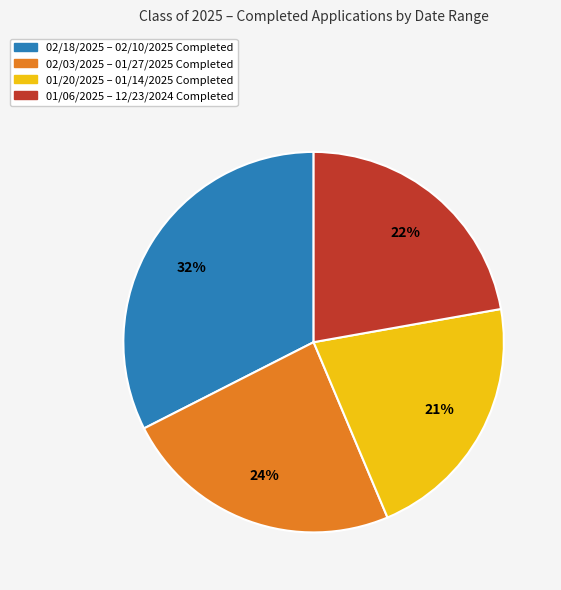

Rank the categories by value from lowest to highest.

01/20/2025 – 01/14/2025 Completed, 01/06/2025 – 12/23/2024 Completed, 02/03/2025 – 01/27/2025 Completed, 02/18/2025 – 02/10/2025 Completed